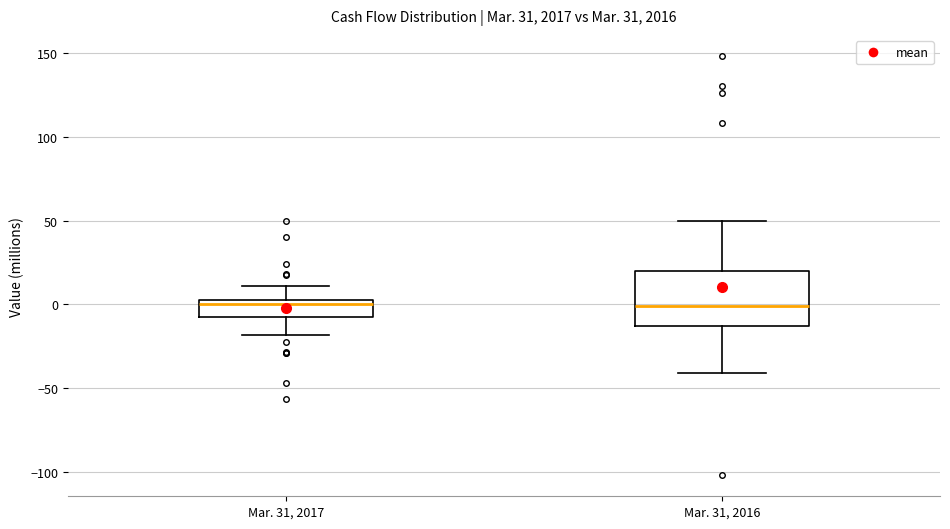

Reading left to right, transcribe this box plot: for each box, give where its median line is, the range the box spans, and where its two whiskers end, as read against the y-axis. The values are not printed on the chart, so give them approximately, as read against the axis.

Mar. 31, 2017: median 0, box -5 to 5, whiskers -20 to 10
Mar. 31, 2016: median 0, box -15 to 20, whiskers -40 to 50